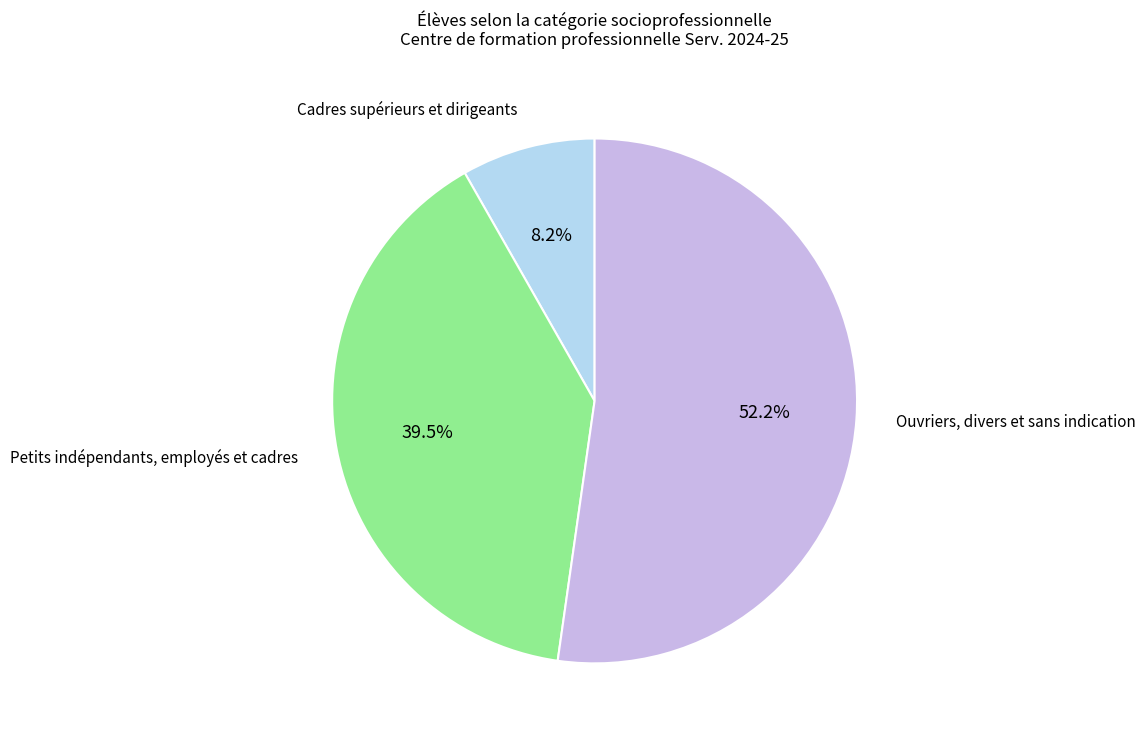

Is there any slice that represents more than half of the pie?

Yes